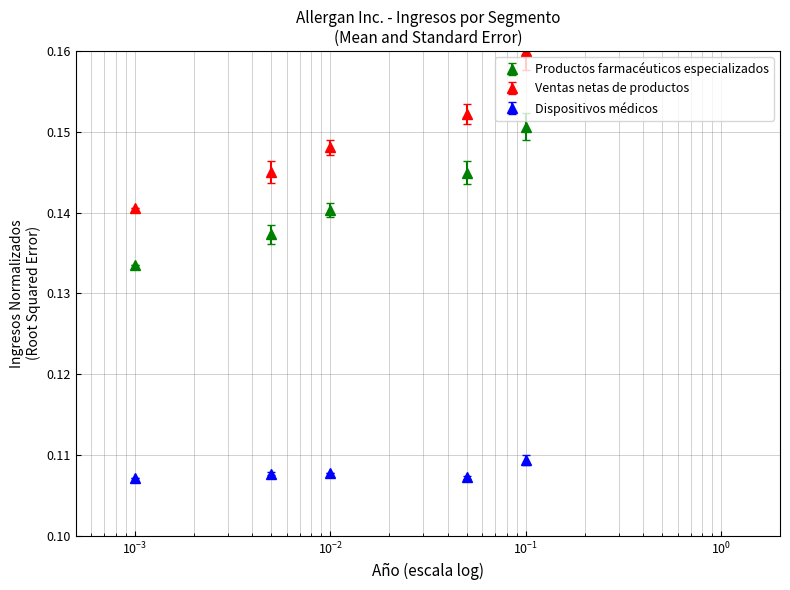

Which series has the largest range (max minus min)?

Ventas netas de productos